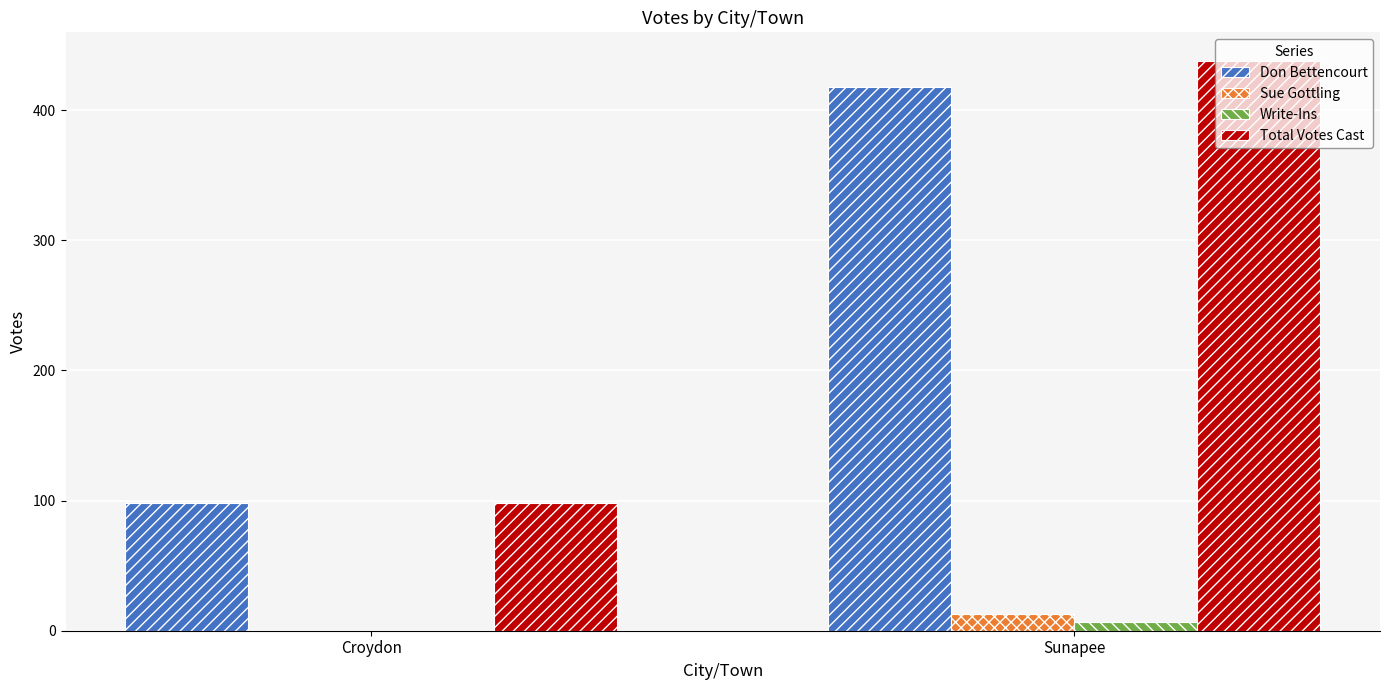

Which series changed the most between Croydon and Sunapee?

Total Votes Cast